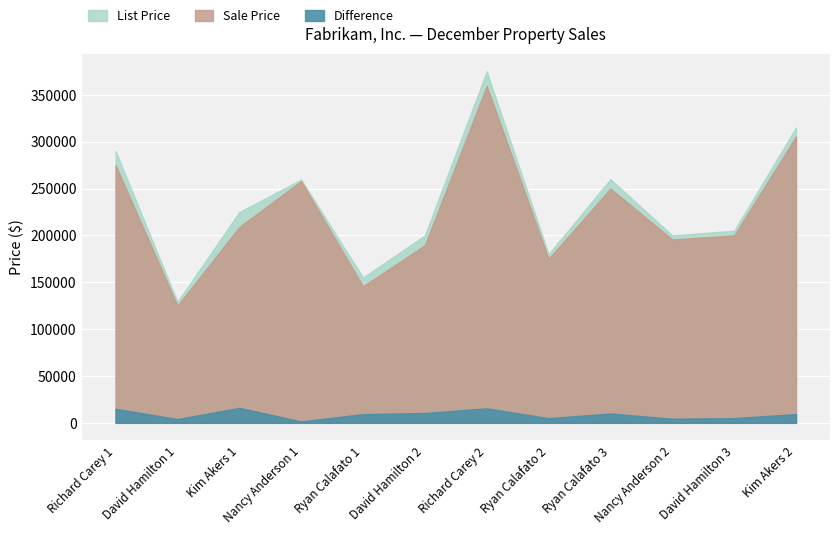

True or false: List Price and Difference cross at least once.

False